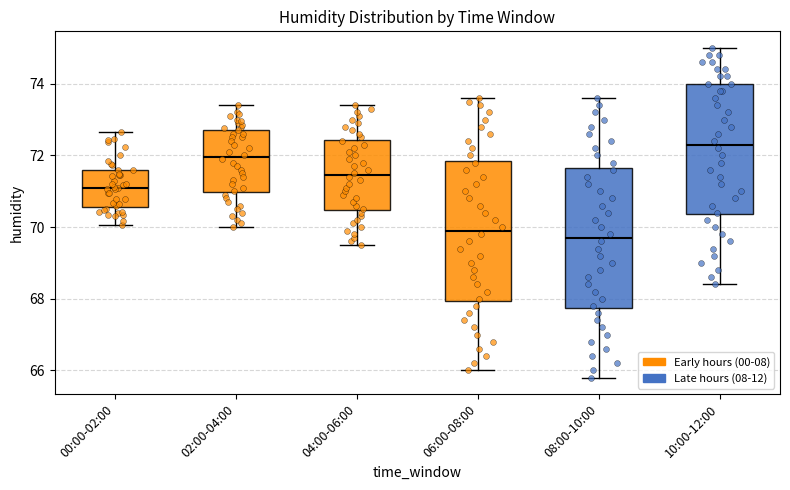

Which box has the lowest median line?

08:00-10:00